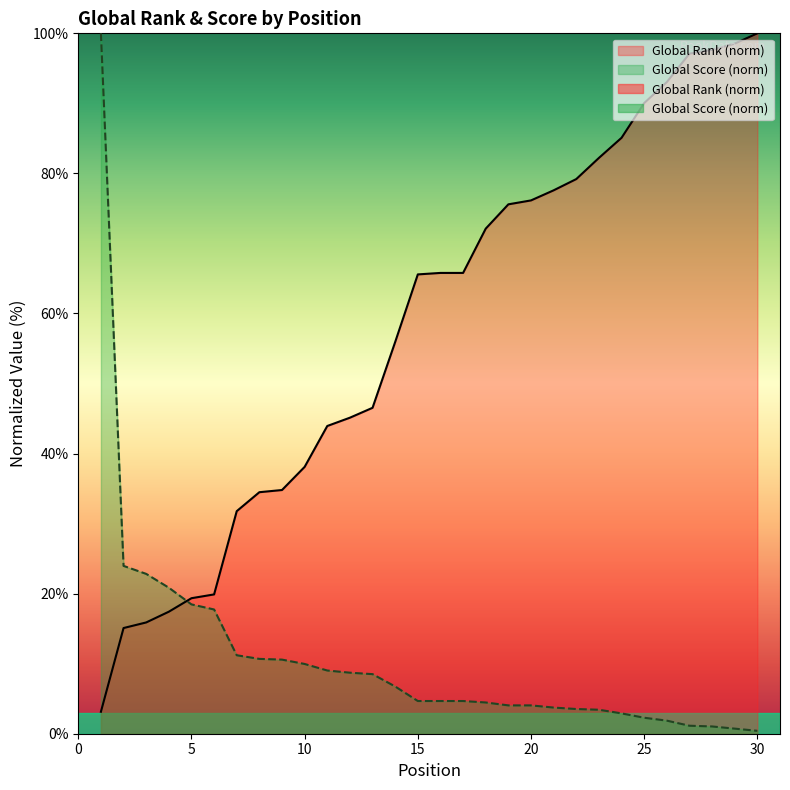

Which series ends up on top after the final intersection of Global Rank and Global Score?

Global Rank